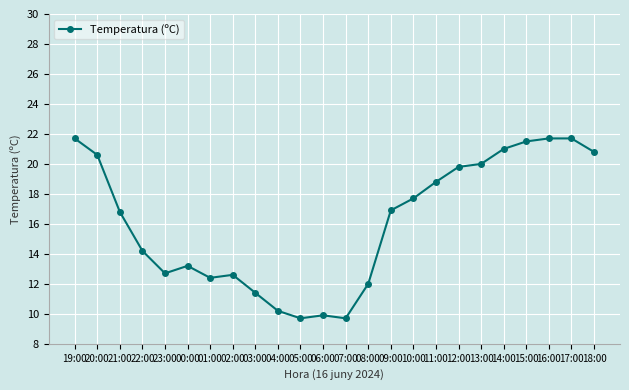

What is the ratio of the value at 10:00 to the value at 17:00?

0.8